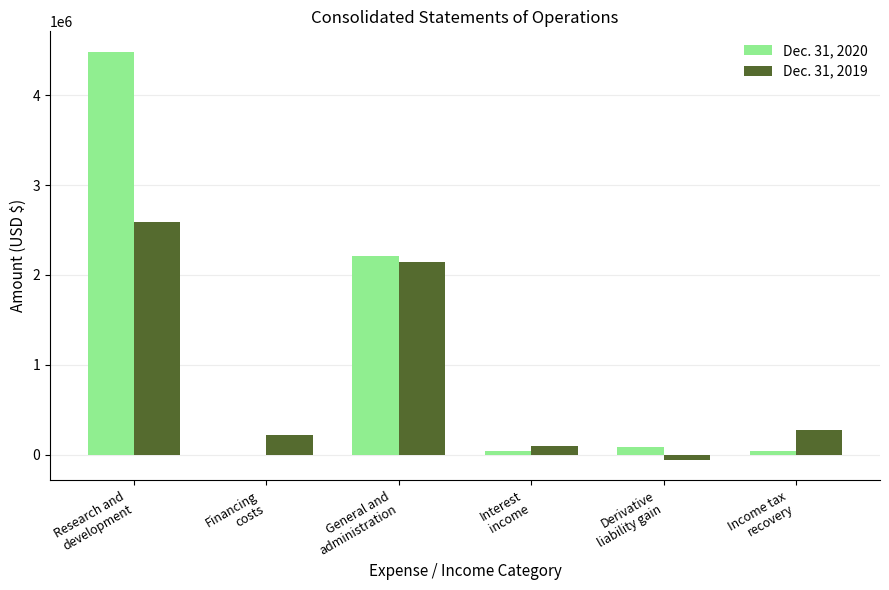

Which series has the largest total across all categories?

Dec. 31, 2020